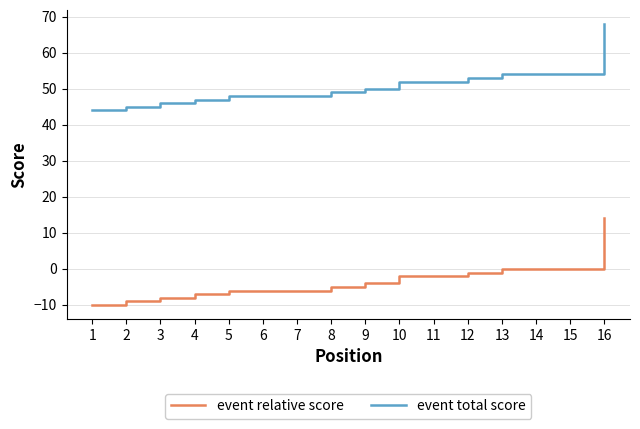

The value of event relative score at 5 is -10. True or false?

False